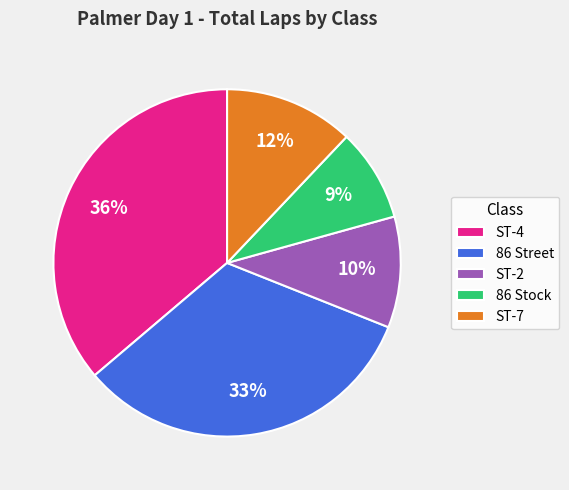

Do ST-4 and ST-2 together represent more than half of the pie?

No